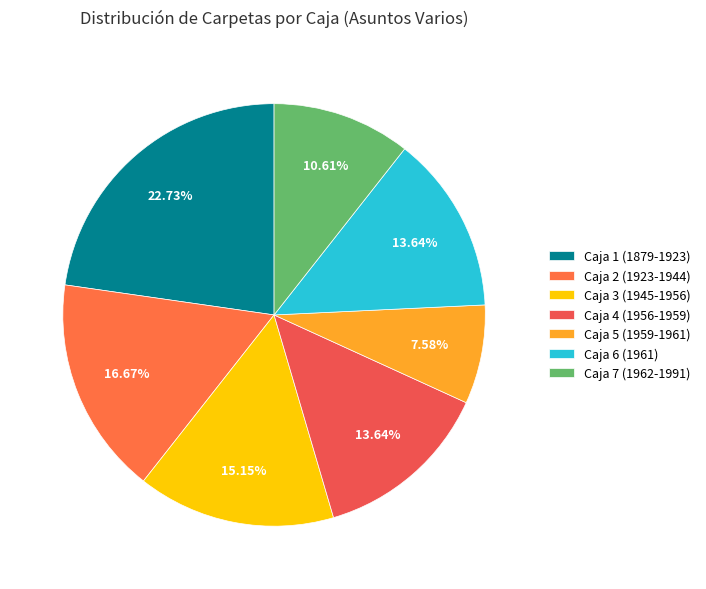

To the nearest percent, what is the combined percentage of Caja 2 (1923-1944) and Caja 3 (1945-1956)?

32%